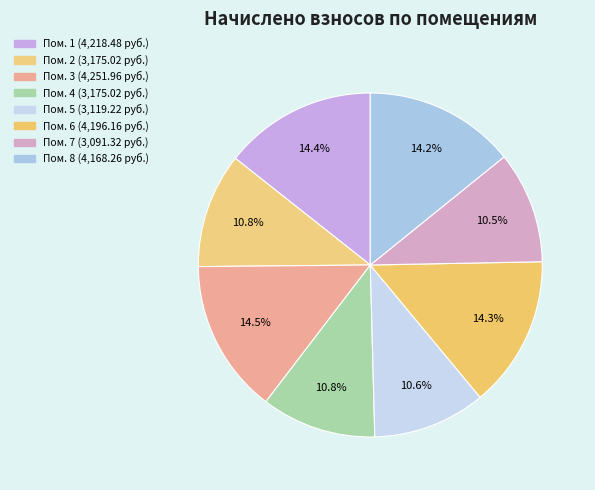

How many segments does this pie chart have?

8